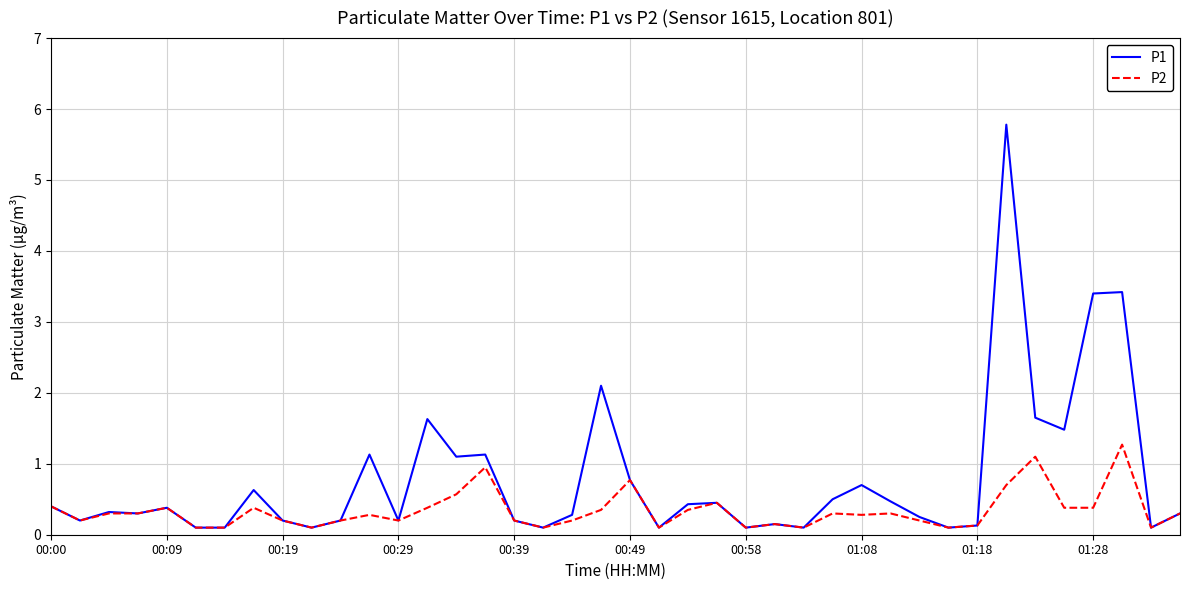

What are all the series names shown in the legend?

P1, P2